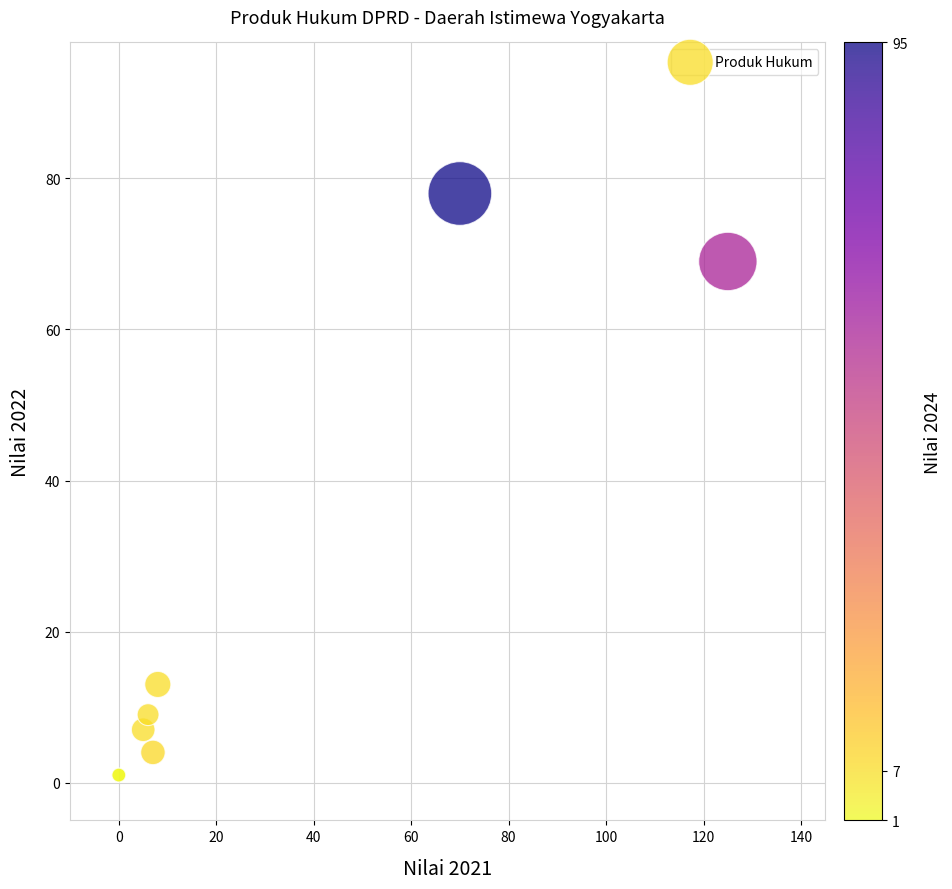

What Y value in the scatter plot is closest to 39?

13